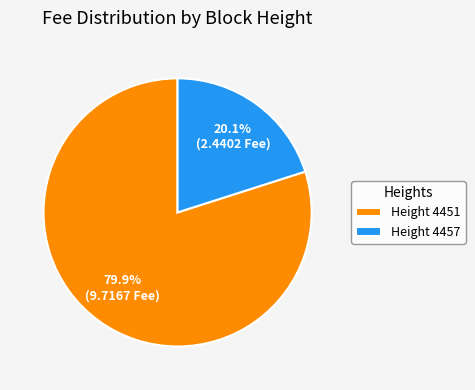

Is Height 4451 the majority of the pie?

Yes